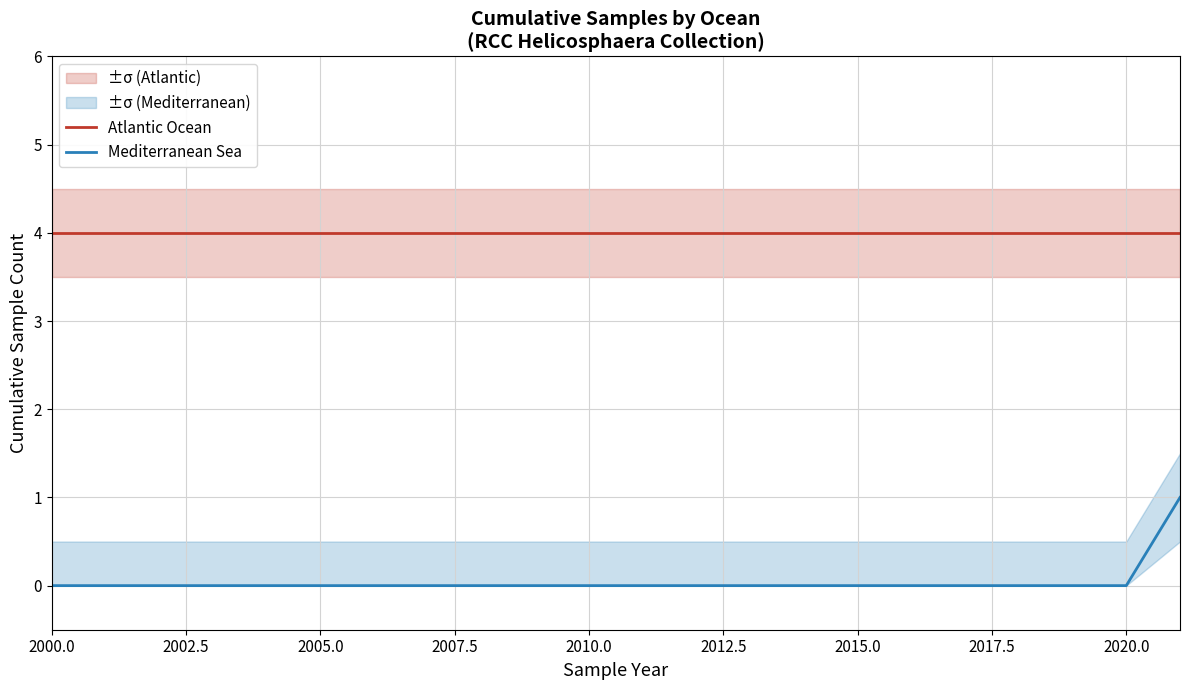

True or false: Atlantic Ocean and Mediterranean Sea intersect in this chart.

False